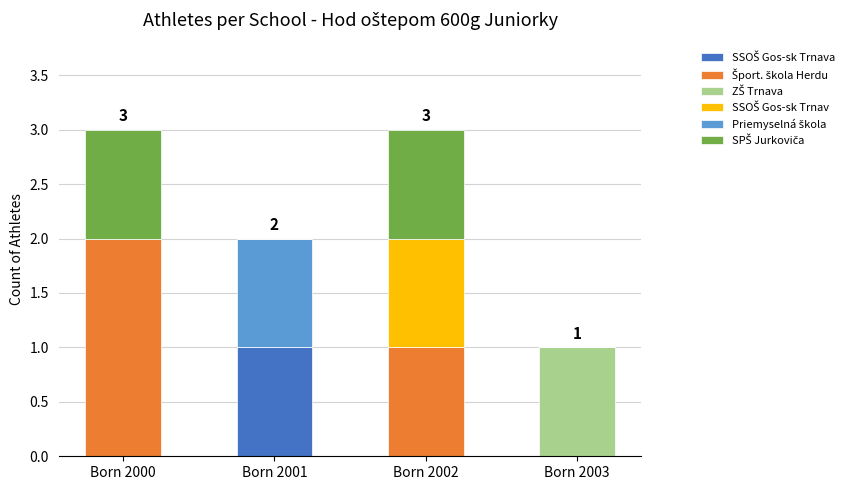

What is the difference between the maximum and second lowest values in the SSOŠ Gos-sk Trnava series?

1